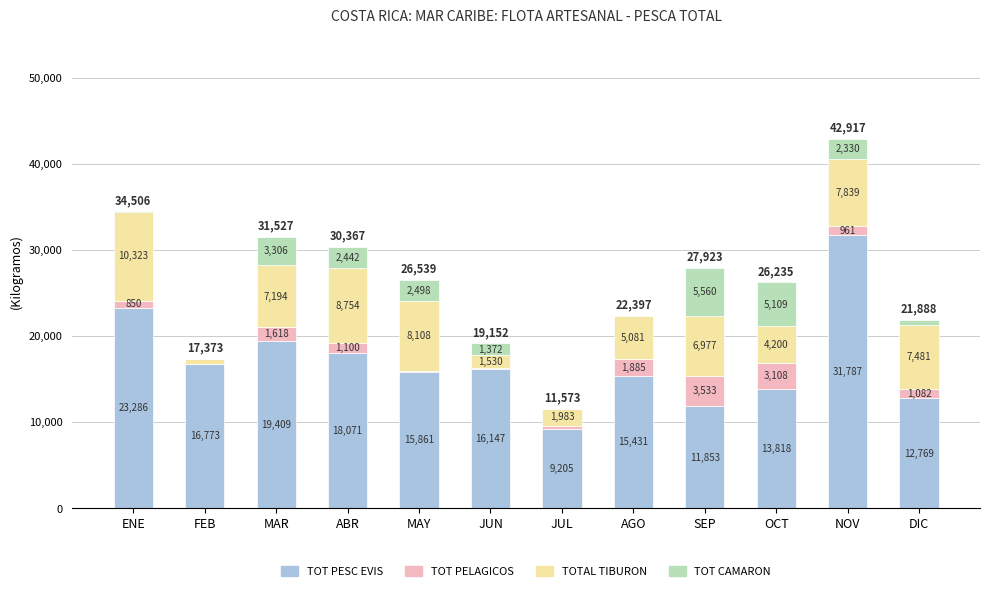

What is the total value across all series at DIC?

21888